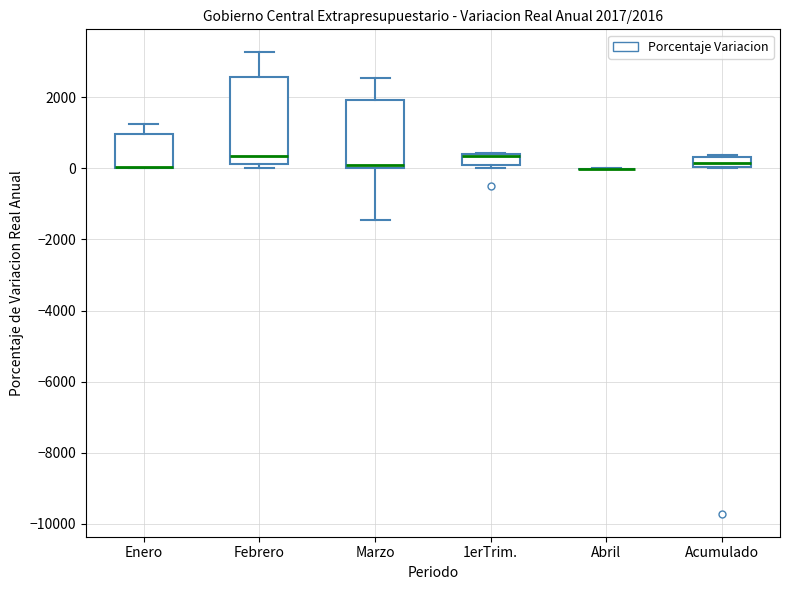

Comparing the boxes themselves (not the whiskers), which one is the tallest?

Febrero